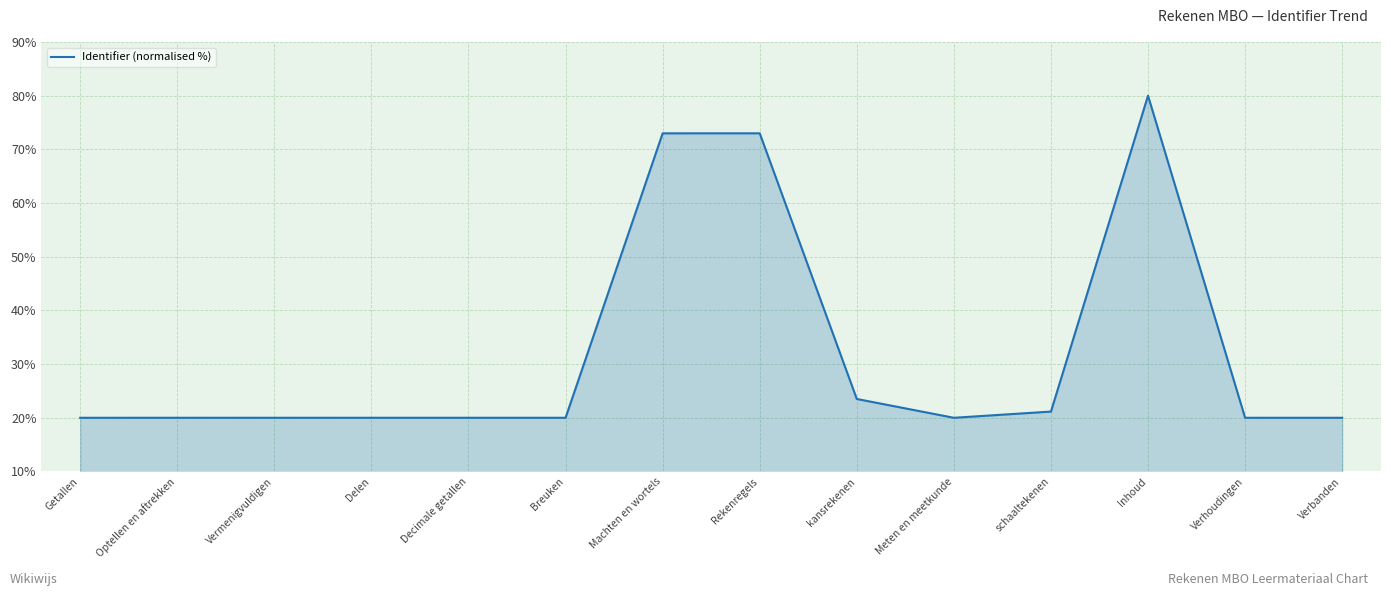

At which category does the chart reach its peak across all series?

Inhoud